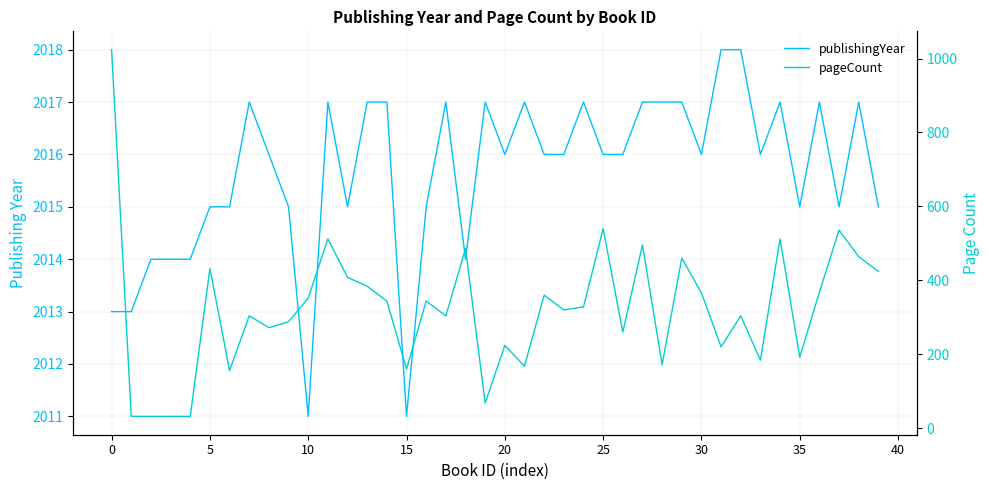

Rank the series by their maximum value, from lowest to highest.

pageCount, publishingYear